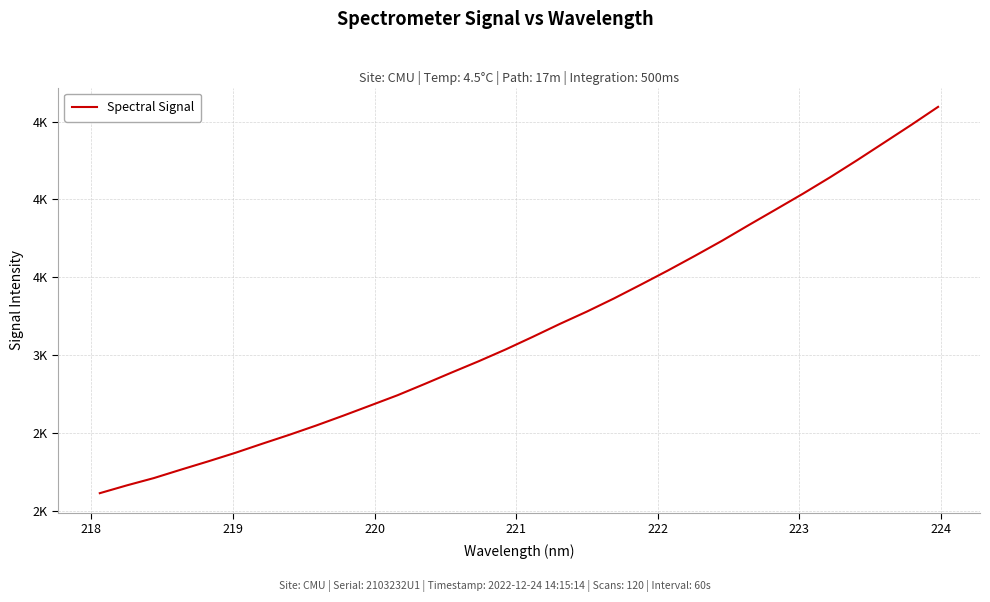

Does the chart display data point markers on the line(s)?

No